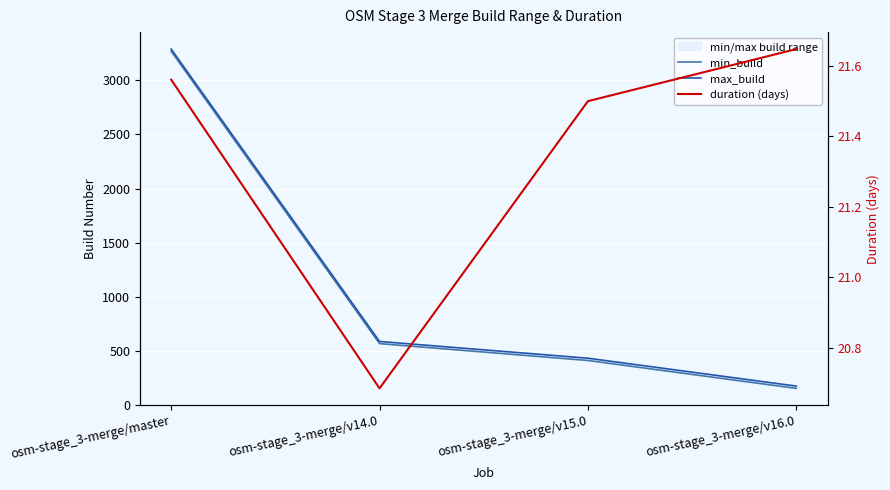

Between osm-stage_3-merge/master and osm-stage_3-merge/v14.0, which is larger?

osm-stage_3-merge/master